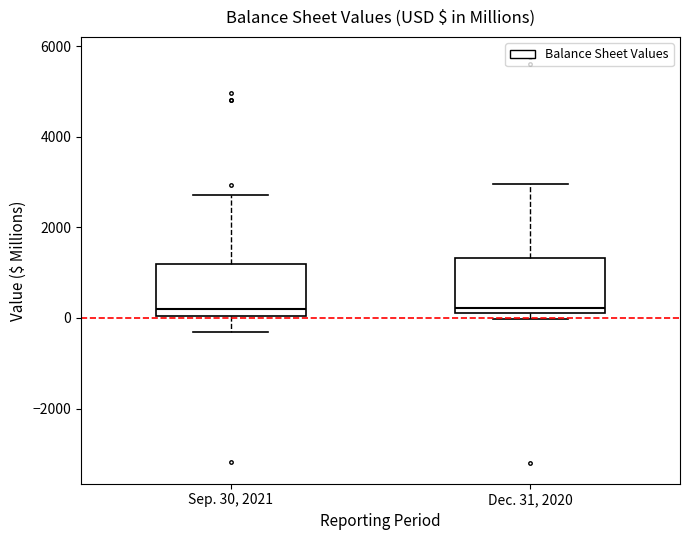

Reading left to right, read every box against the y-axis: the position of its median line, the range the box covers, and the ends of its whiskers. The values are not printed on the chart, so give them approximately, as read against the axis.

Sep. 30, 2021: median 200, box 0 to 1200, whiskers -400 to 2800
Dec. 31, 2020: median 200, box 0 to 1400, whiskers 0 (just below the box's lower edge) to 3000